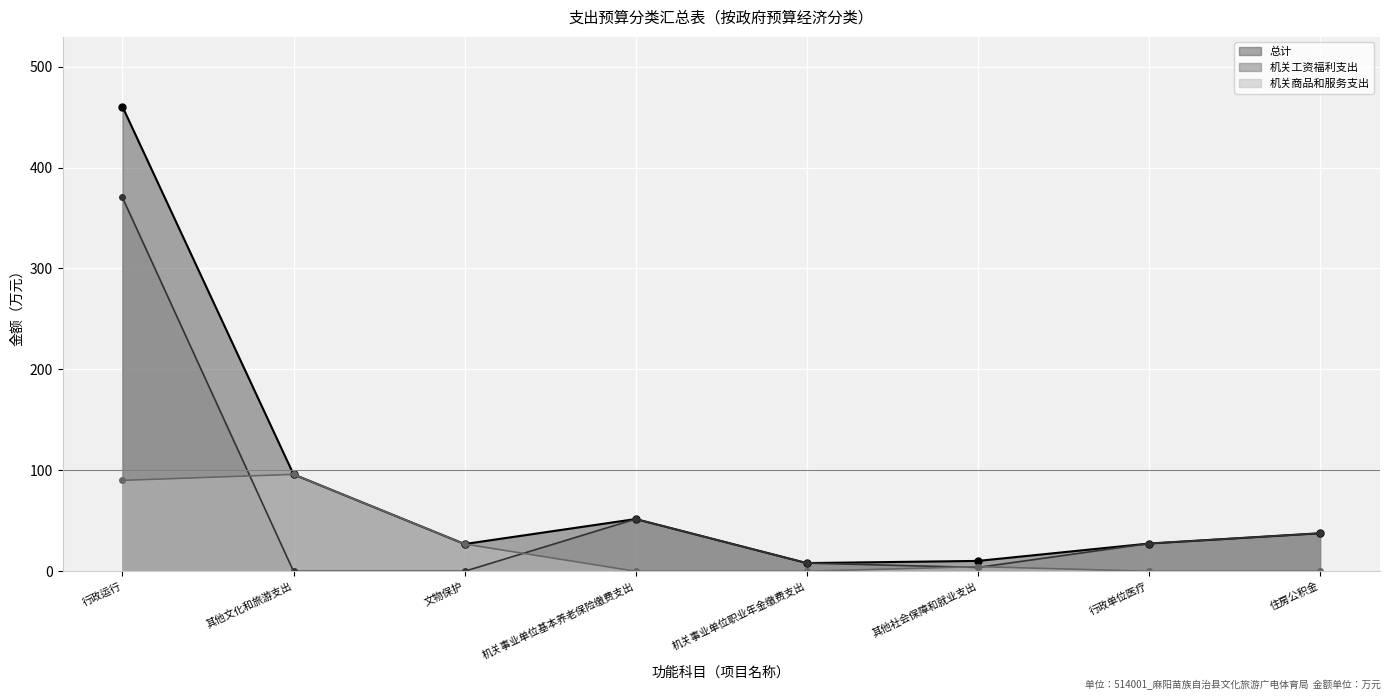

What is the difference between the 总计_line values at 机关事业单位职业年金缴费支出 and 其他文化和旅游支出?

87.9